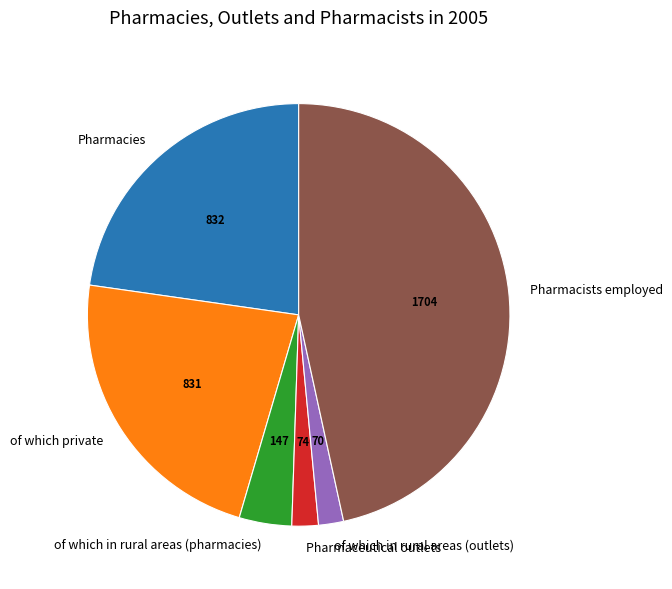

What is the largest slice in the pie chart?

Pharmacists employed